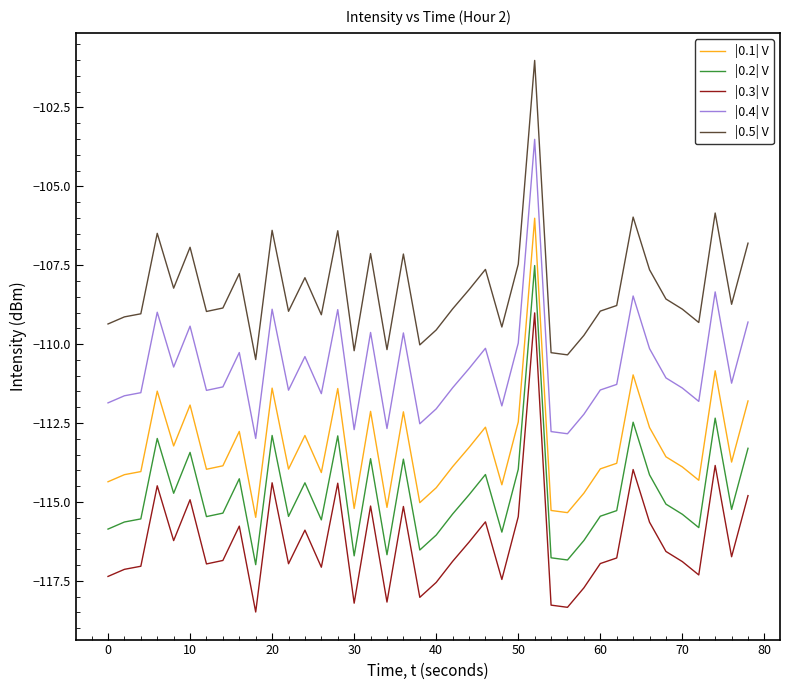

Rank the series by their average value, from lowest to highest.

|0.3| V, |0.2| V, |0.1| V, |0.4| V, |0.5| V